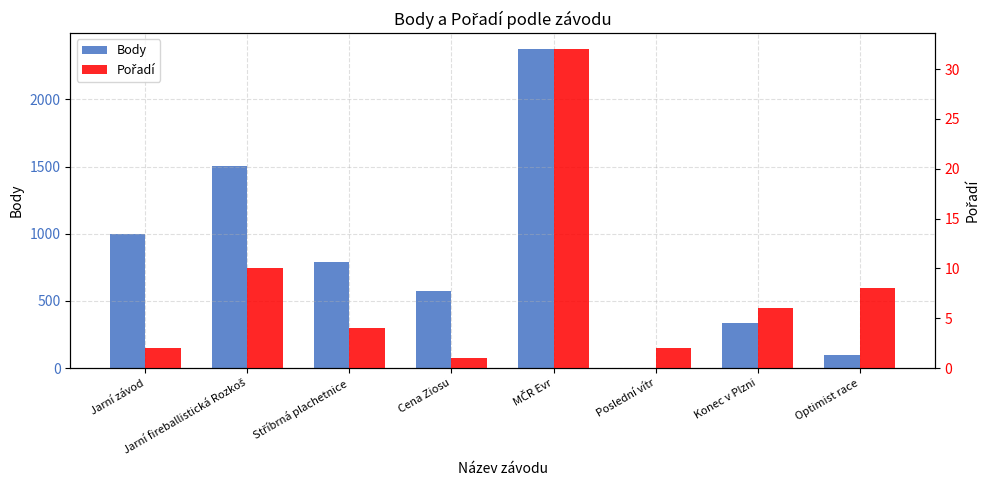

What position from the right is Optimist race?

1